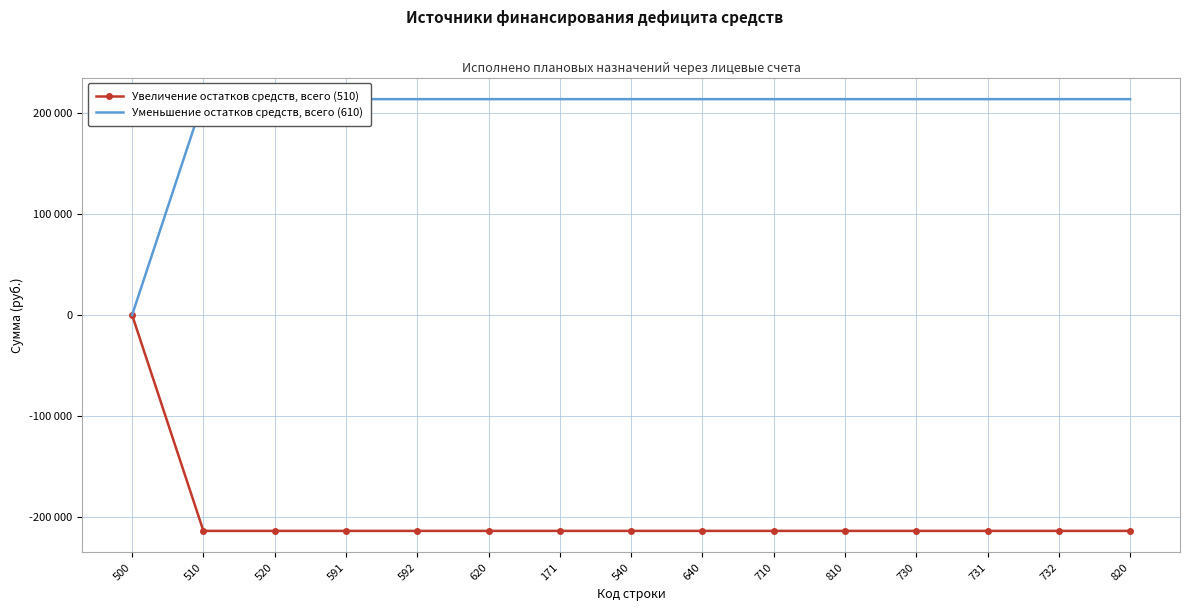

What is the difference between the maximum and minimum values in the Уменьшение остатков средств, всего (610) series?

213468